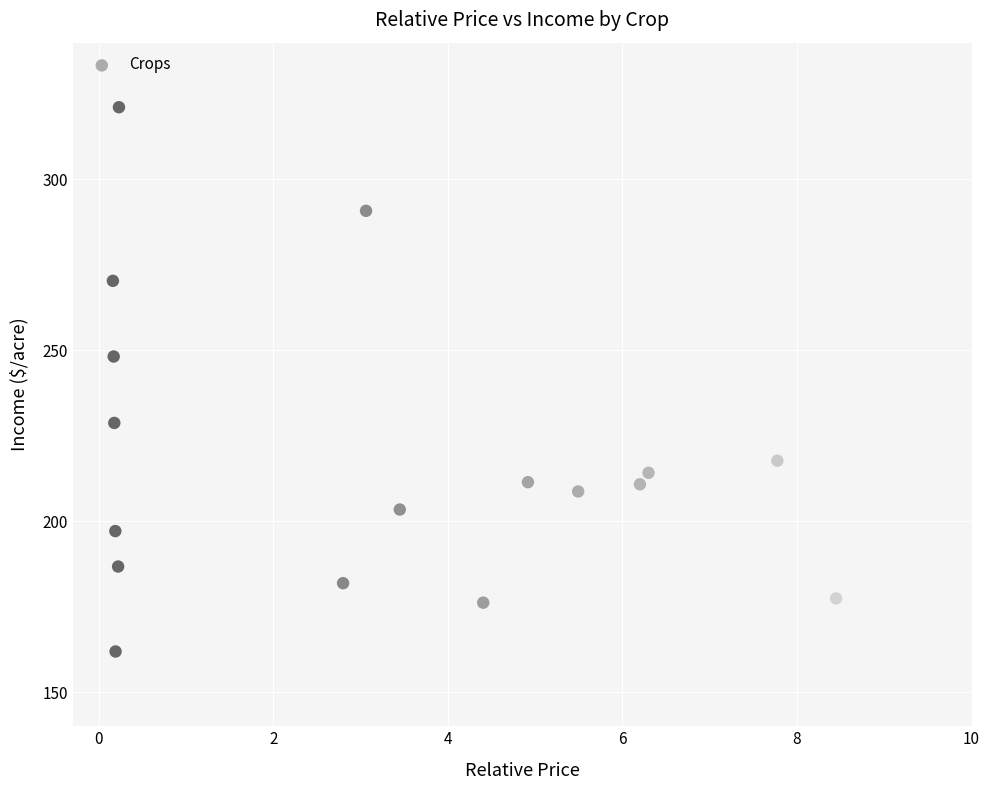

What is the range of X values (max minus min)?

8.3